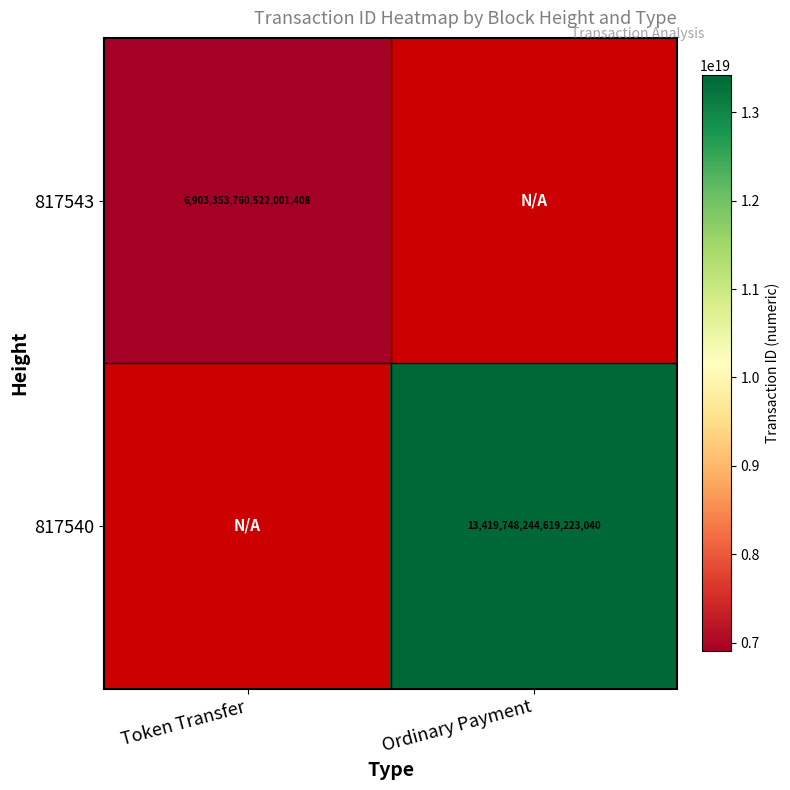

What is the greatest value displayed?

13419748244619223040.0